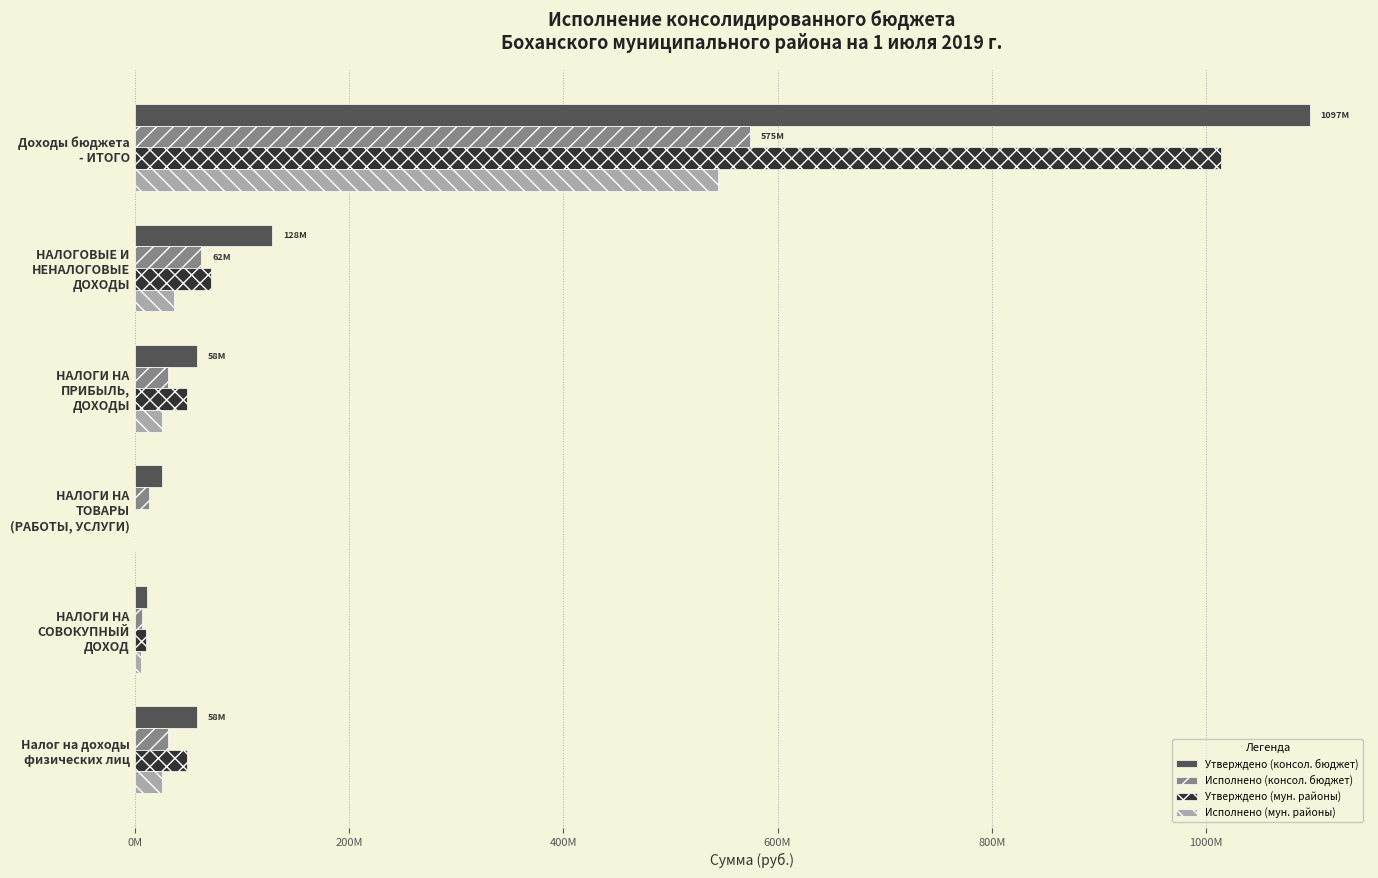

What is the value of the Исполнено (консол. бюджет) bar at the 5th from the left?

6655055.1